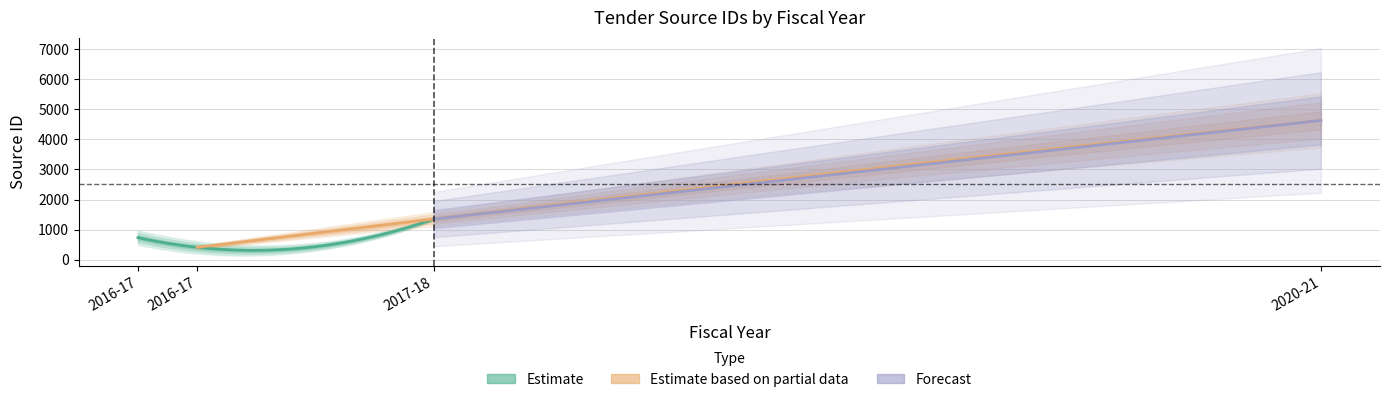

What is the average value?

1781